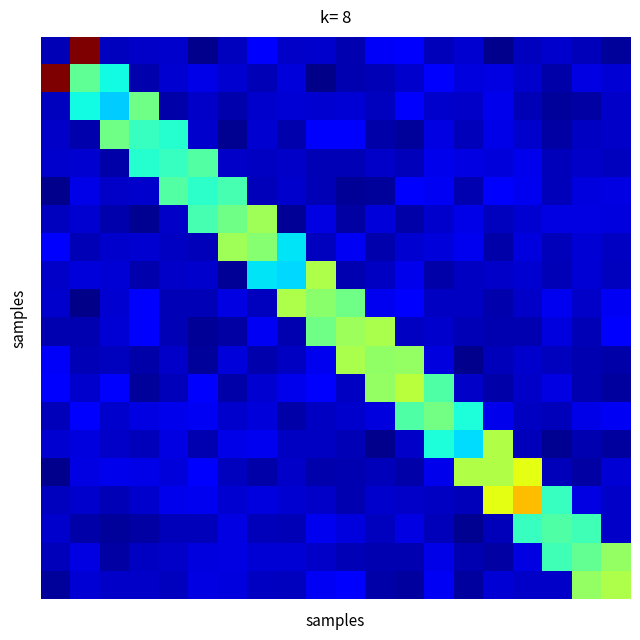

Which category has the lowest value across all series?

9